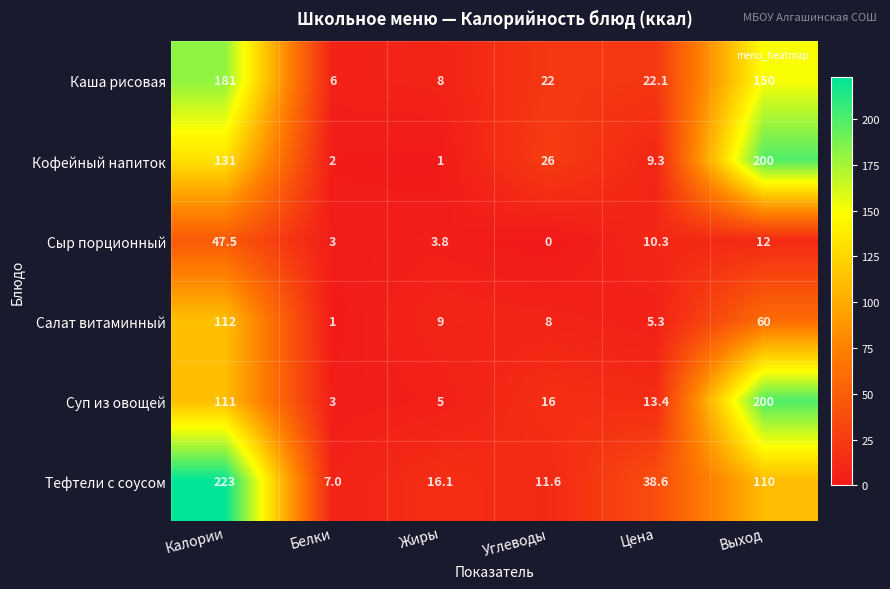

What is the greatest value displayed?

223.0